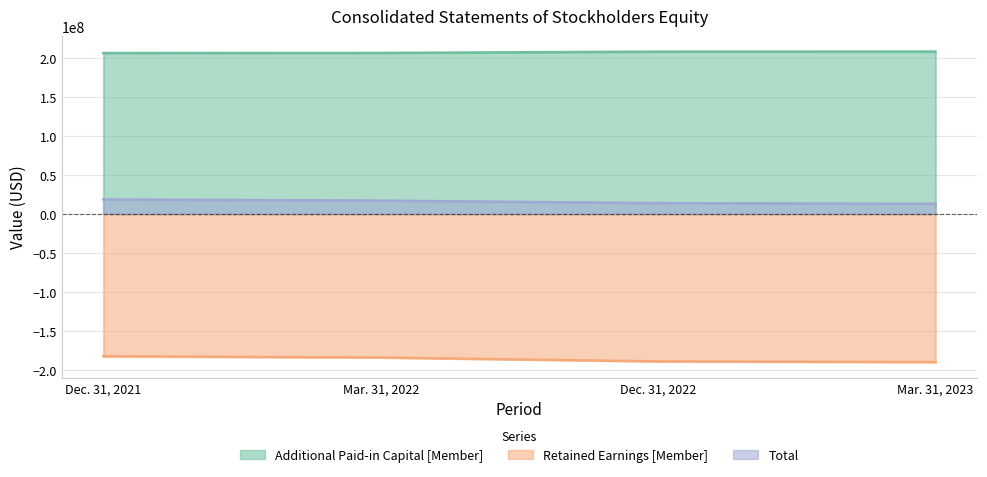

Which label corresponds to the smallest value in the chart?

Mar. 31, 2023